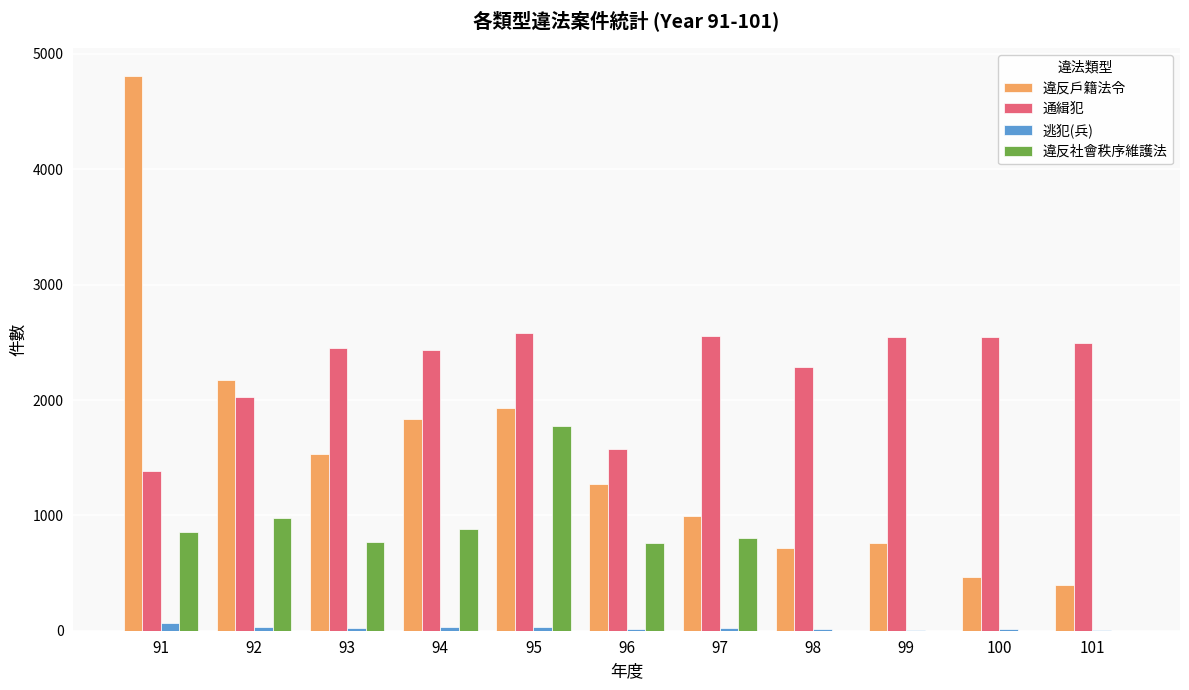

What are all the series names shown in the legend?

違反戶籍法令, 通緝犯, 逃犯(兵), 違反社會秩序維護法